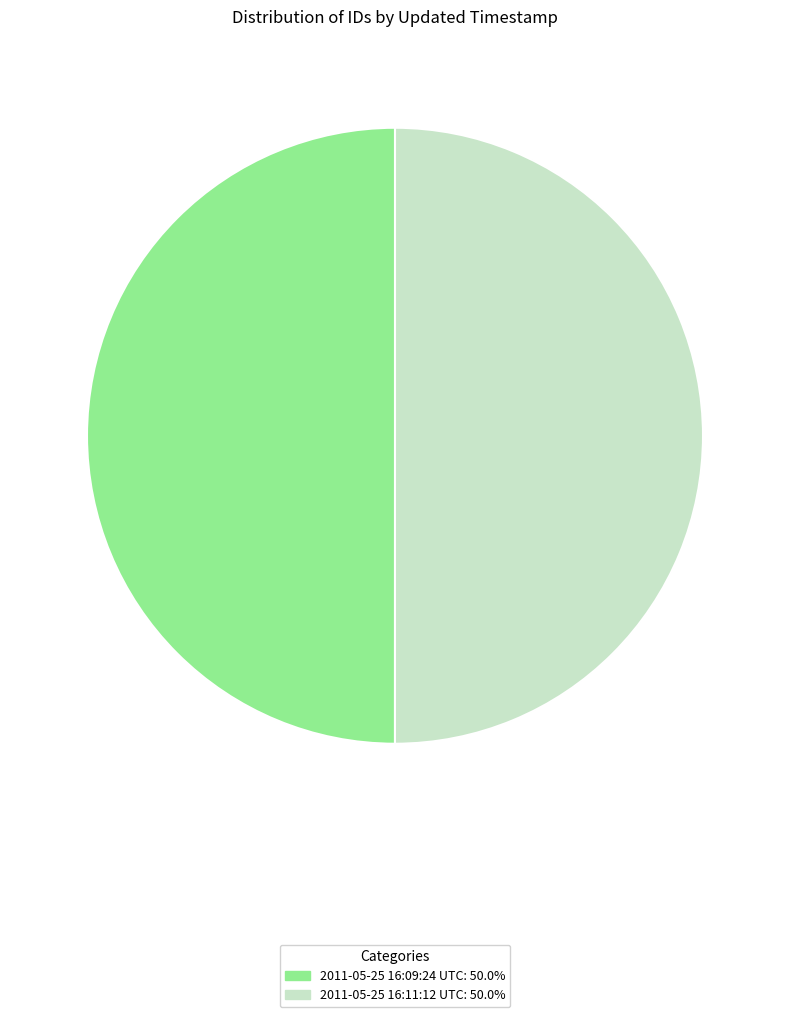

Approximately how many times larger is the value at 2011-05-25 16:11:12 UTC compared to 2011-05-25 16:09:24 UTC?

1.0